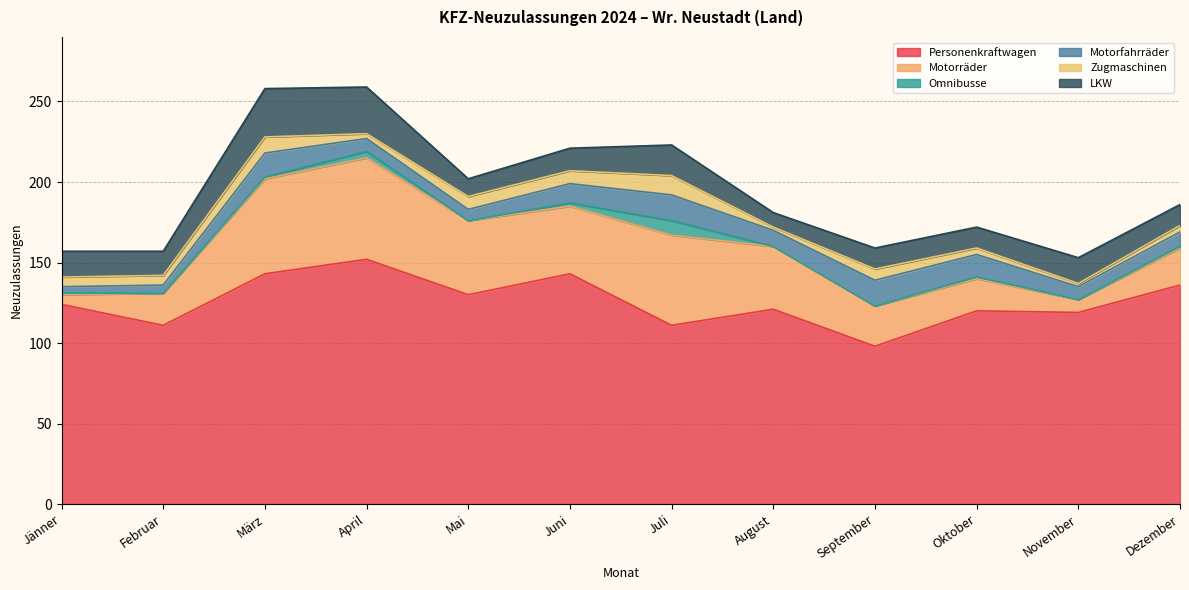

Which has a higher value, August or Jänner?

Jänner